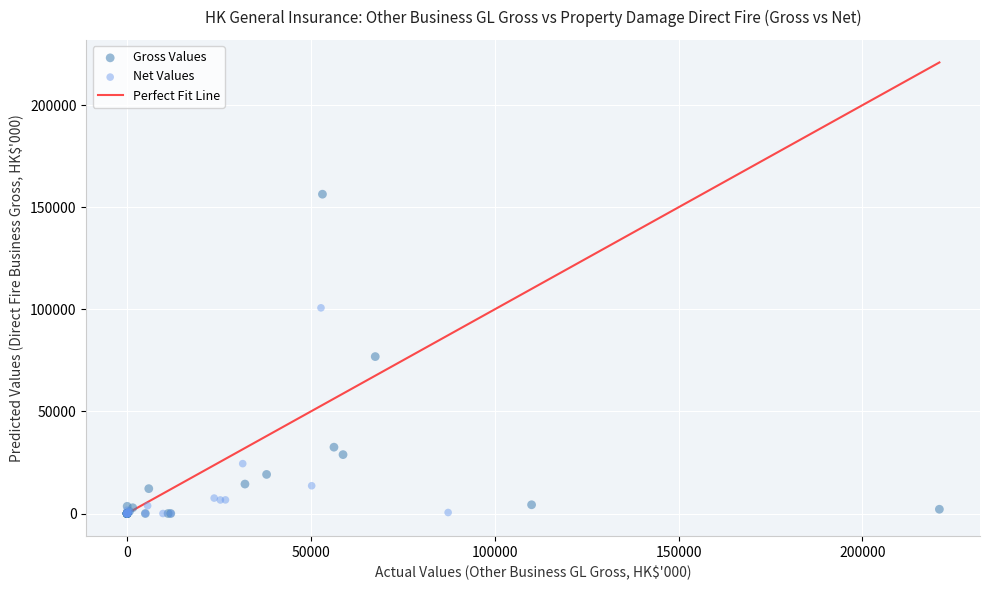

Which series has the widest spread of Y values?

Gross Values